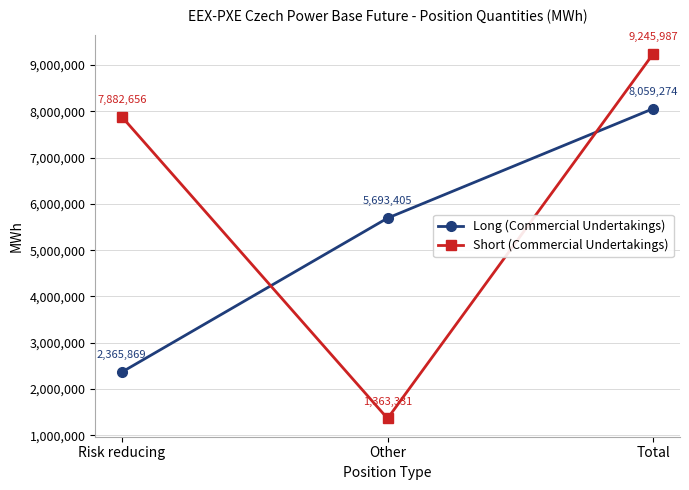

True or false: Long (Commercial Undertakings) has a value of 3797201 at Other.

False